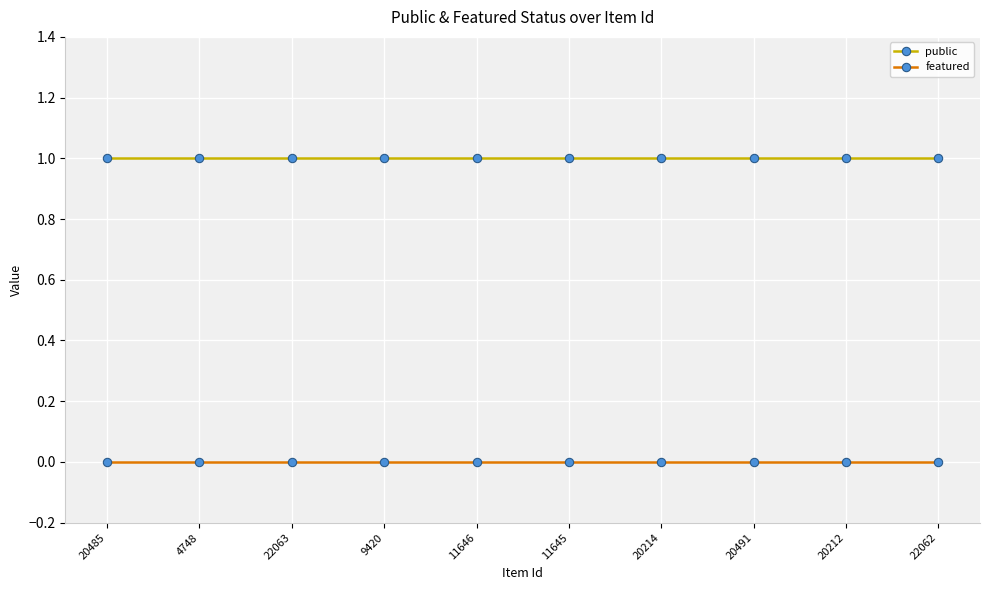

Reading right to left, what are all the values shown in this chart?

public: 22062=1	20212=1	20491=1	20214=1	11645=1	11646=1	9420=1	22063=1	4748=1	20485=1
featured: 22062=0	20212=0	20491=0	20214=0	11645=0	11646=0	9420=0	22063=0	4748=0	20485=0